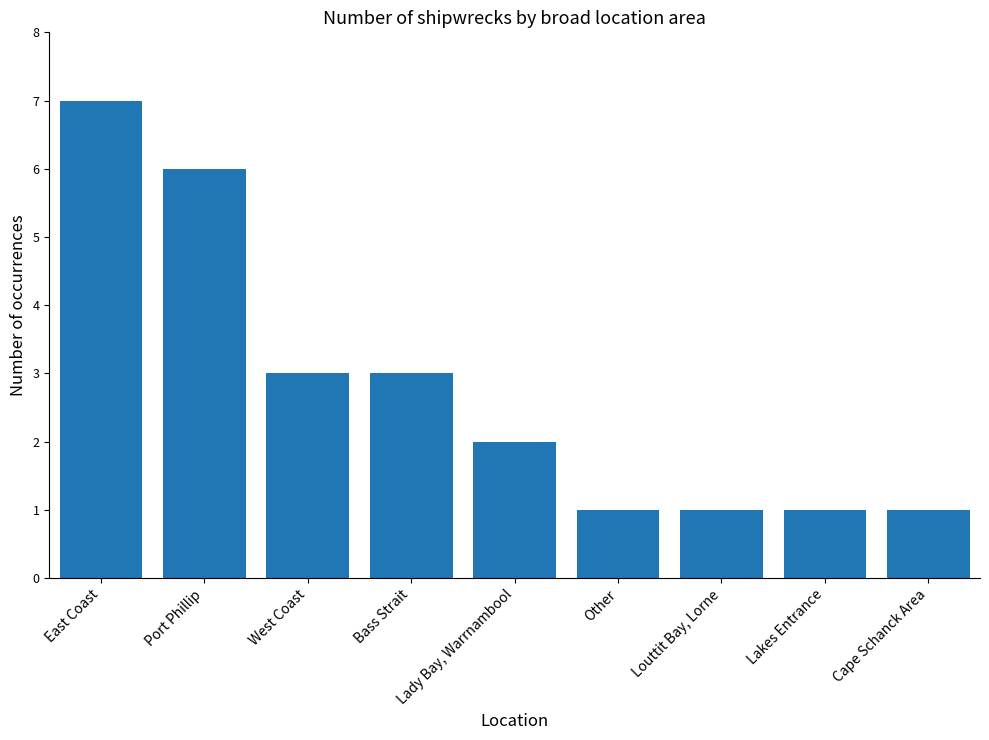

Reading left to right, transcribe all the data shown in this chart.

7	6	3	3	2	1	1	1	1